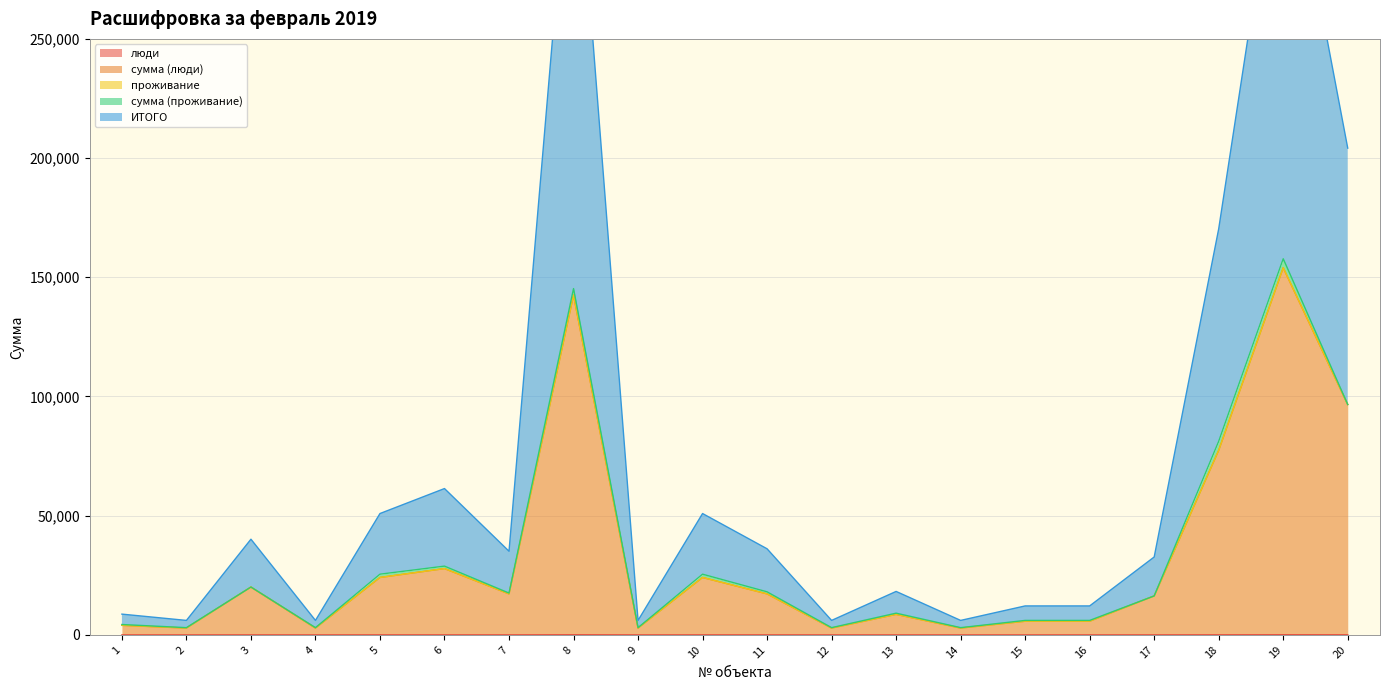

Where does the сумма (люди) series first go above 17205?

3